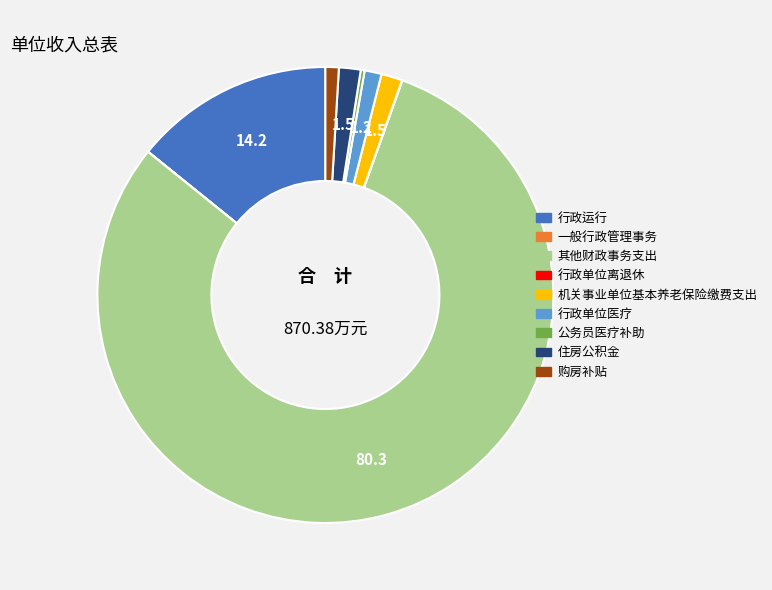

Which category has the biggest portion of the pie?

其他财政事务支出